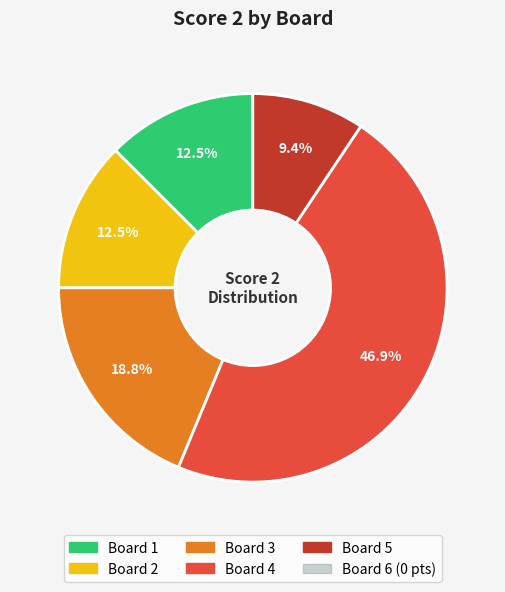

How many slices are in this pie chart?

5